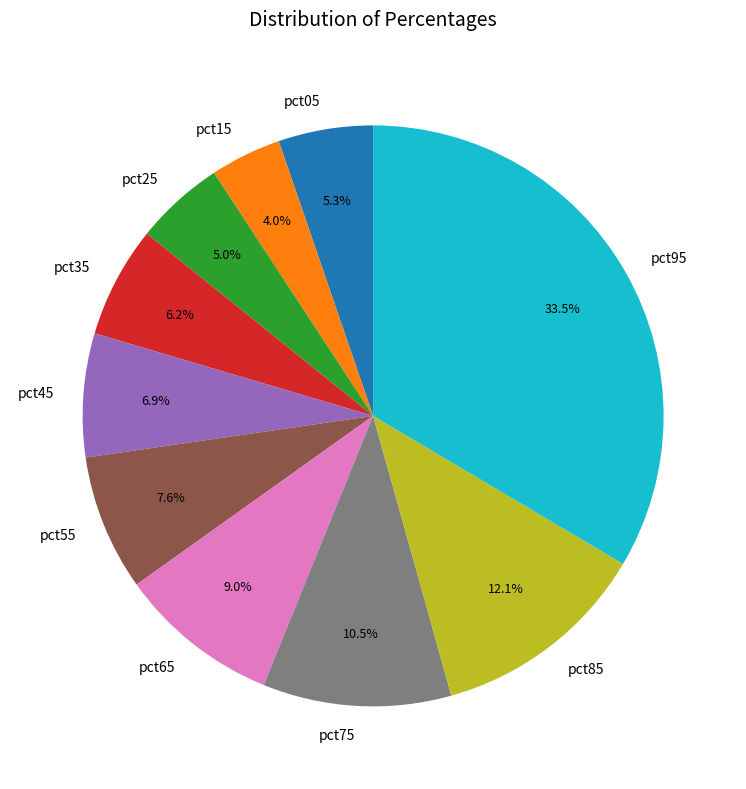

Does pct95 represent more than half of the total?

No